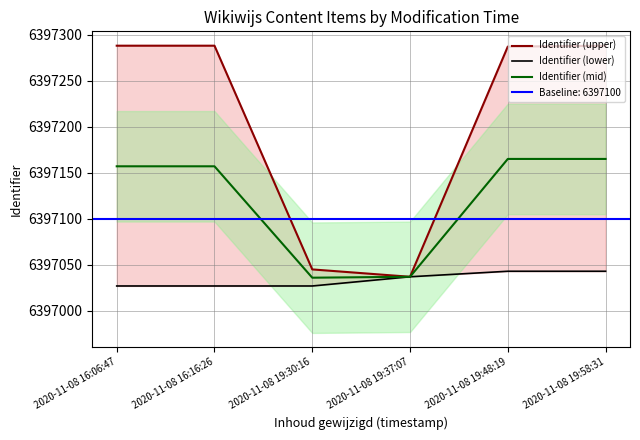

Does the chart display data point markers on the line(s)?

No